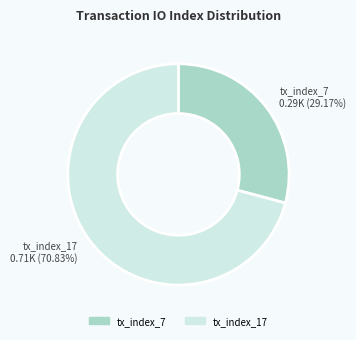

The tx_index_17 slice represents 82% of the pie. True or false?

False